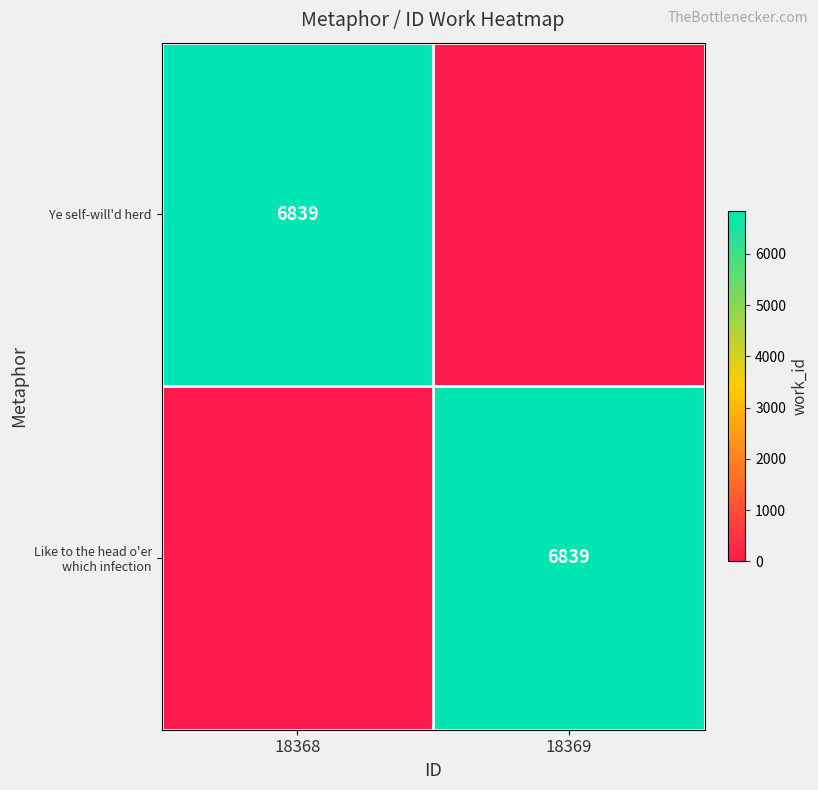

True or false: Like to the head o'er which infection has a value of 6839 at 18369.

True